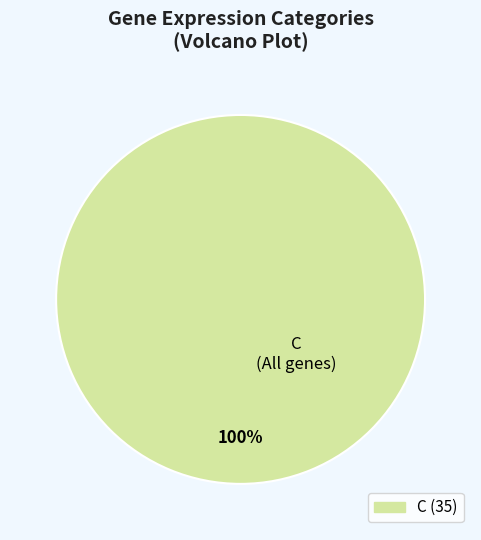

Is there any slice that represents more than half of the pie?

Yes